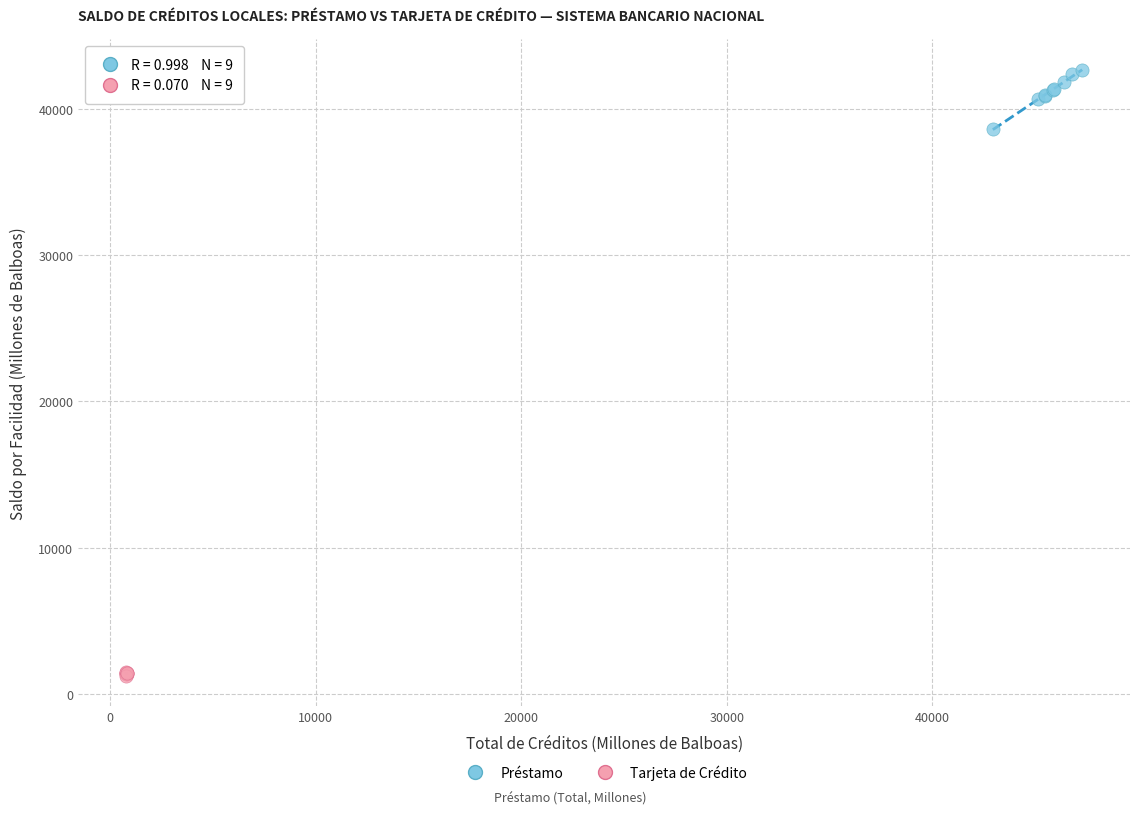

Which series reaches the minimum Y coordinate?

Tarjeta de Crédito